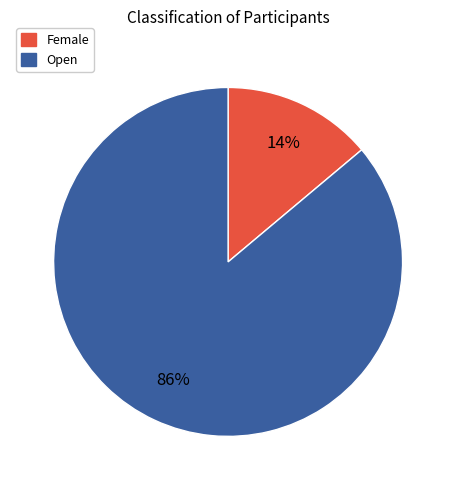

What is the smallest slice in the pie chart?

Female